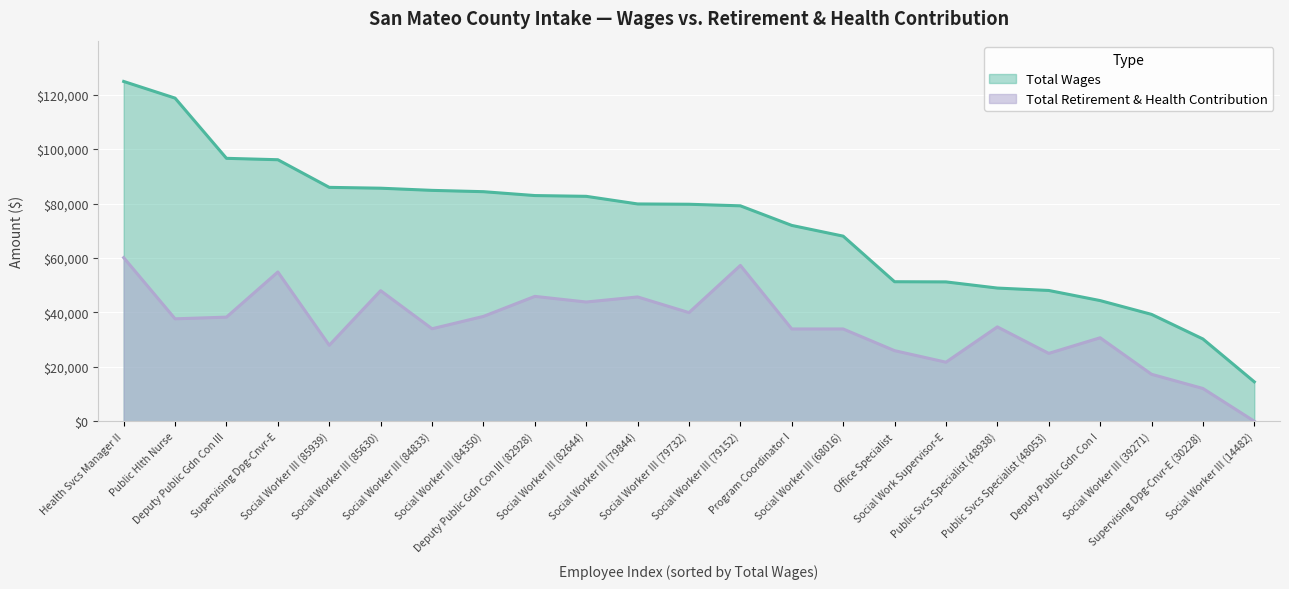

What is the value of the Total Retirement & Health Contribution point at the 19th from the left?

24935